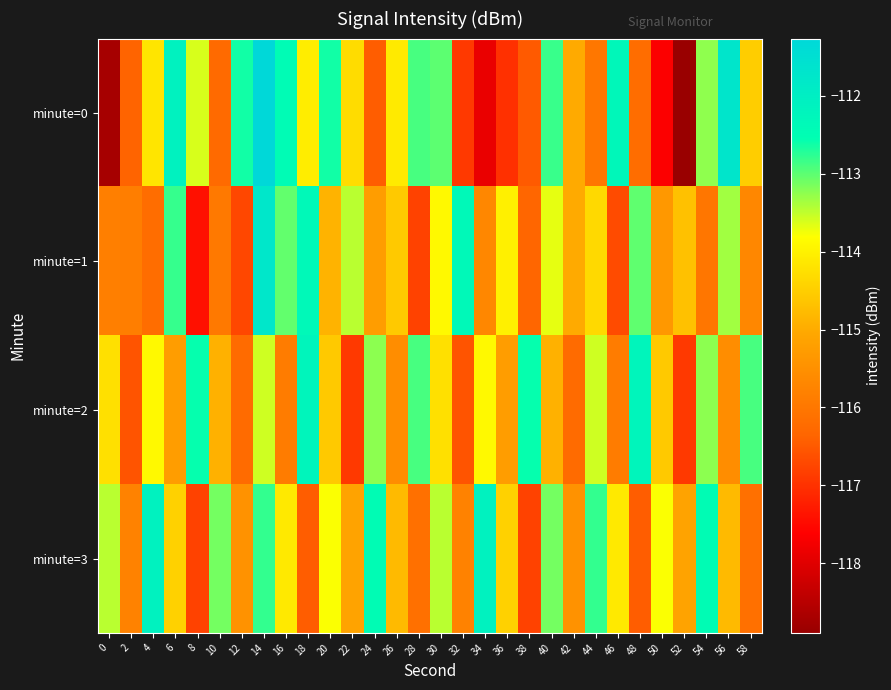

List the series in order of their peak value, highest first.

minute=0, minute=1, minute=3, minute=2